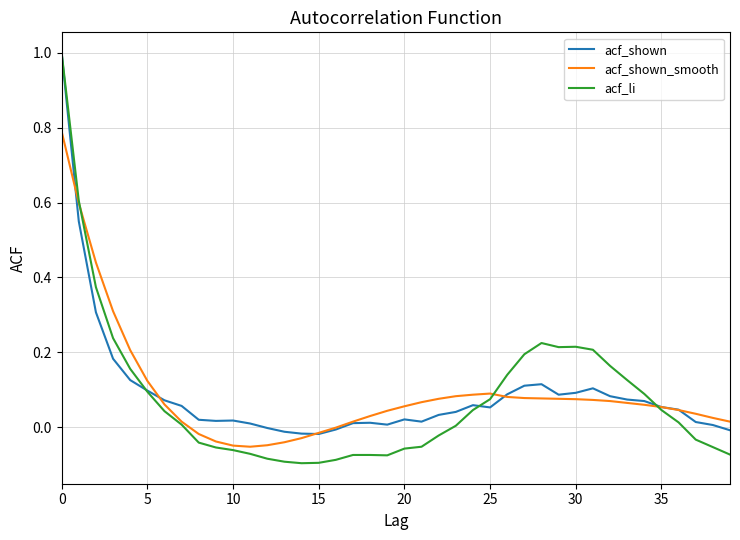

What are all the series names shown in the legend?

acf_shown, acf_shown_smooth, acf_li